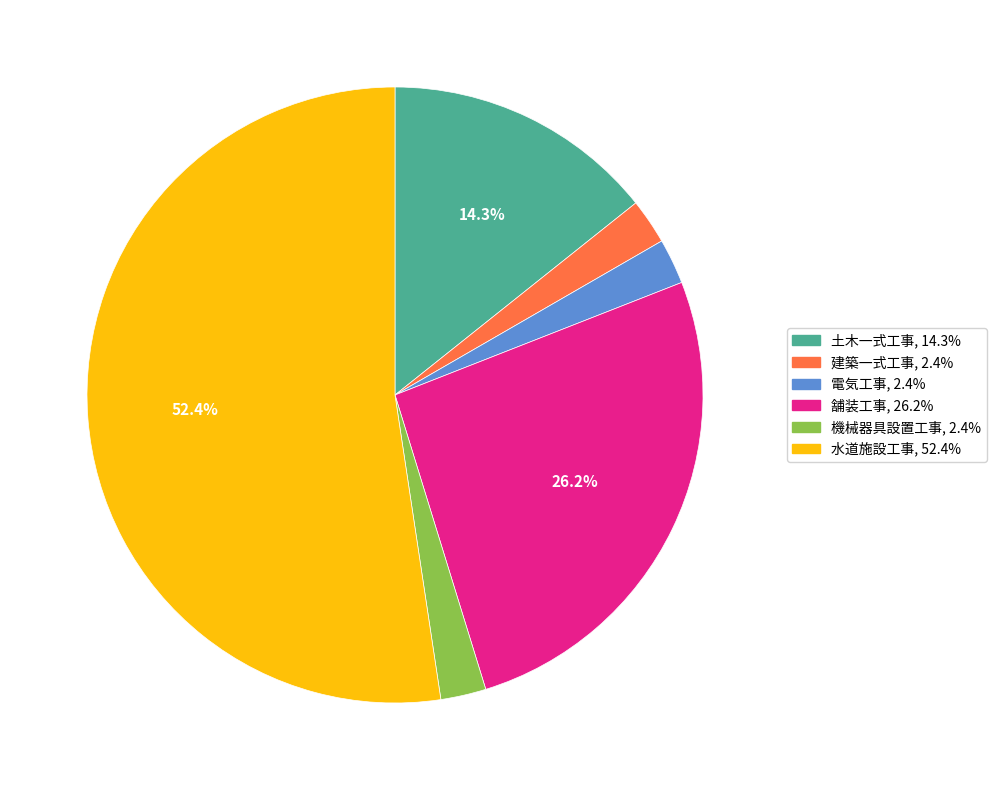

Is there any slice that represents more than half of the pie?

Yes